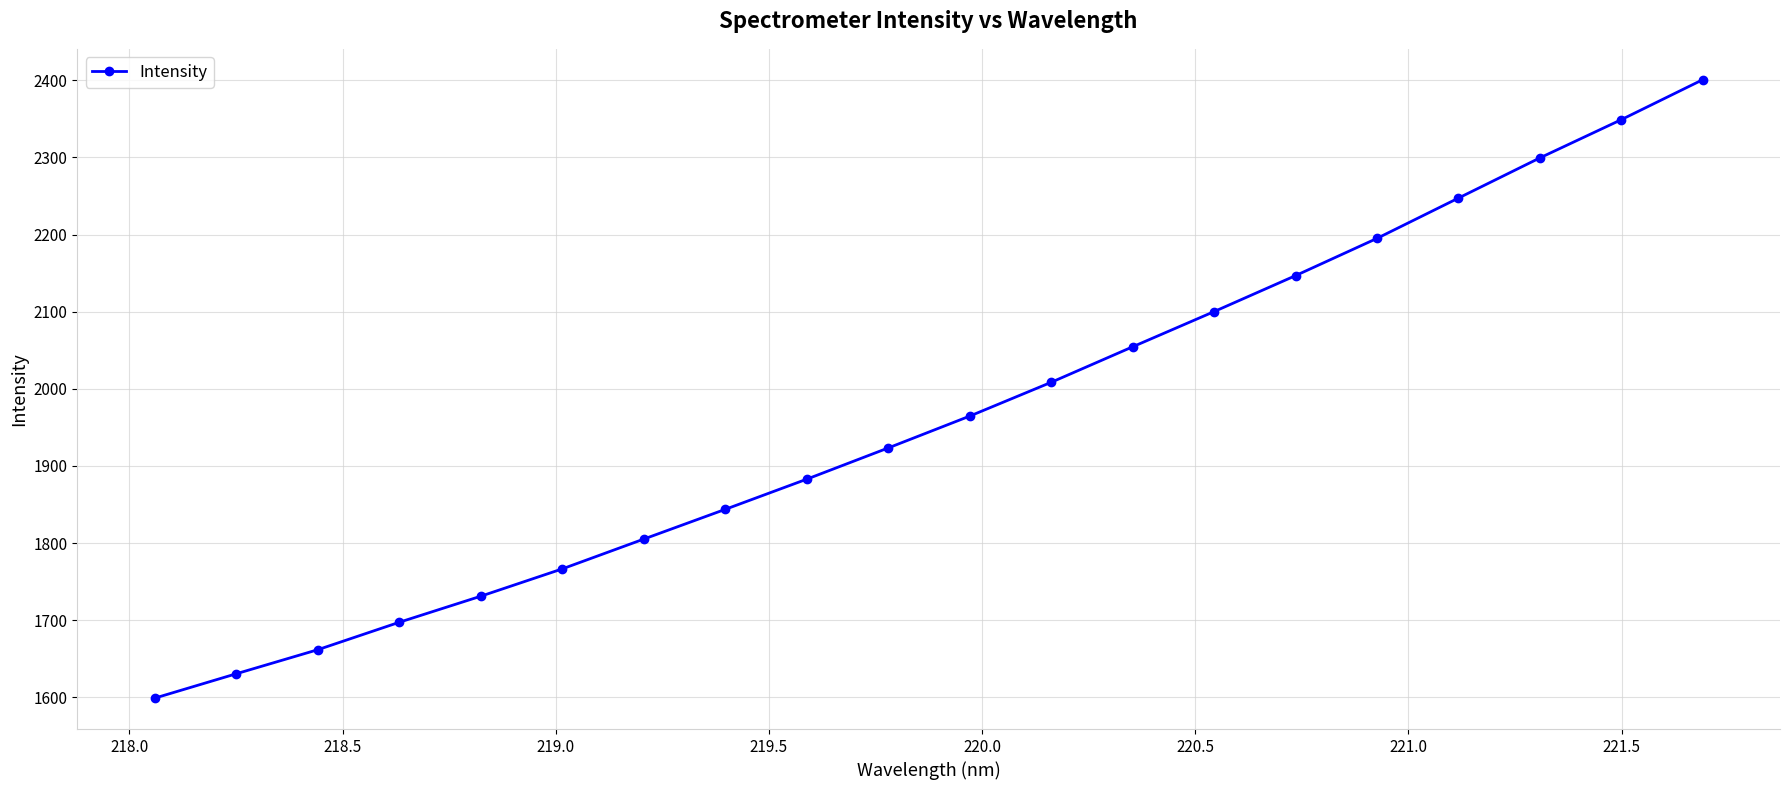

What is the sum of all values?

39308.0